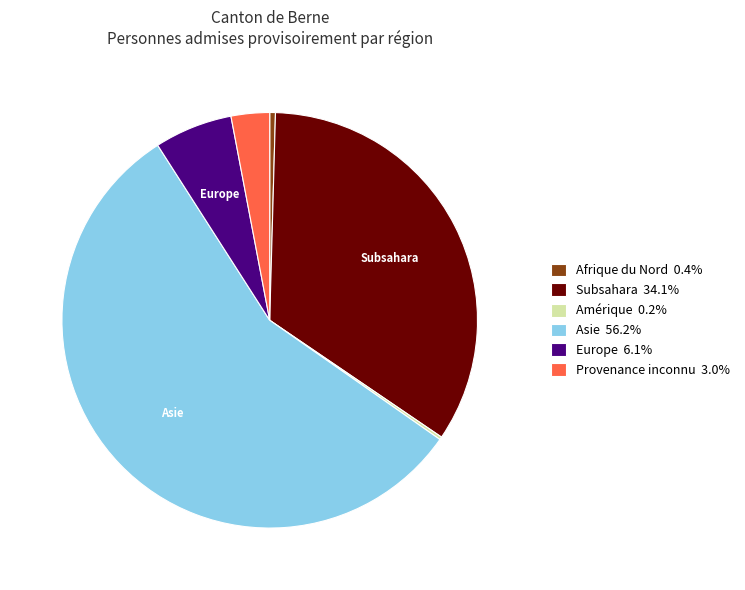

Is Europe 6.1% the majority of the pie?

No